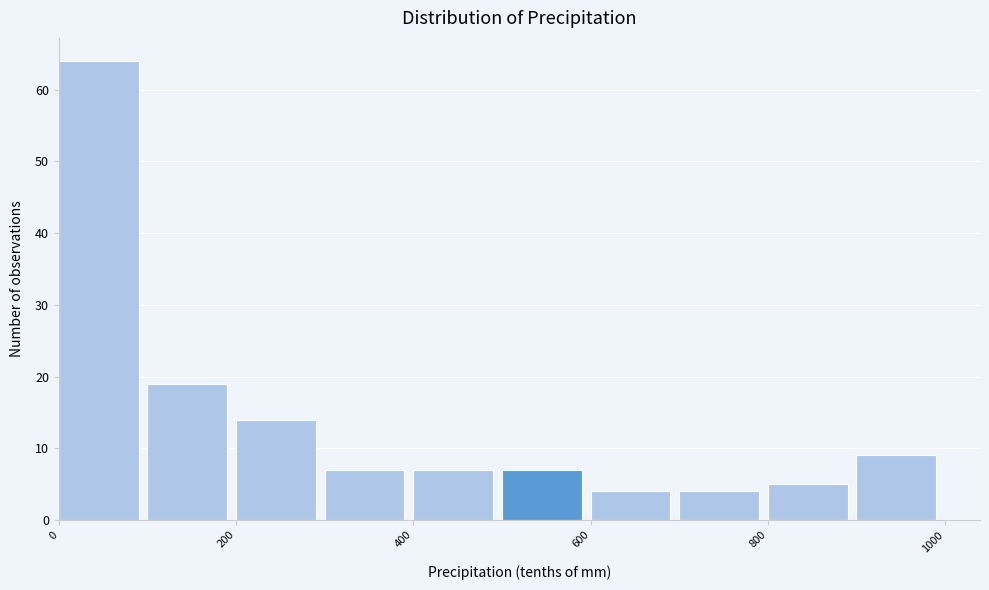

Reading left to right, list every bar in this chart as the range it spans on the x-axis followed by its height. The values are not printed on the chart, so give them approximately, as read against the axis.

0 to 100: 64
100 to 200: 19
200 to 300: 14
300 to 400: 7
400 to 500: 7
500 to 600: 7
600 to 700: 4
700 to 800: 4
800 to 900: 5
900 to 1000: 9